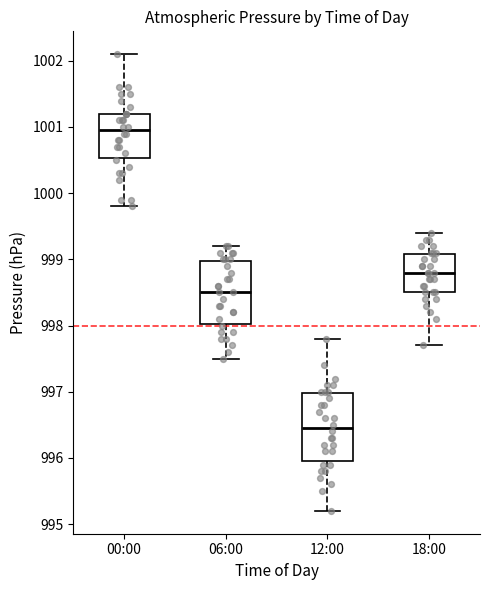

Which box has the highest median line?

00:00